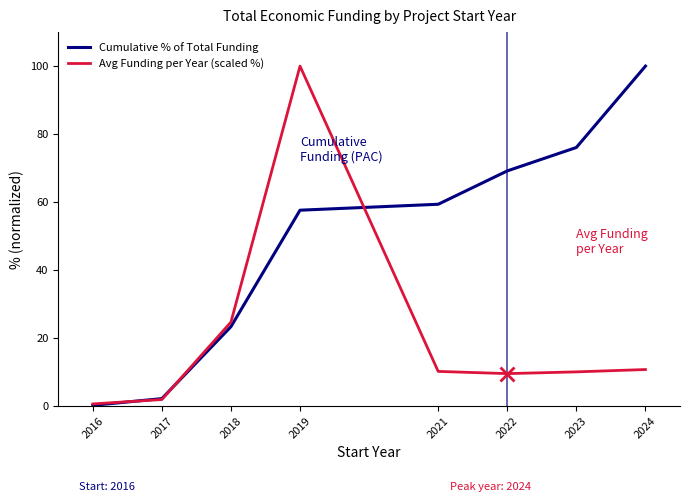

At 2021, list the series in order from largest to smallest.

Cumulative % of Total Funding, Avg Funding per Year (scaled %)